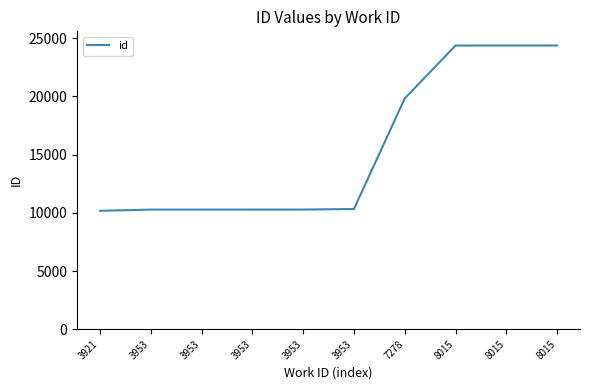

How many lines are shown in the chart?

1